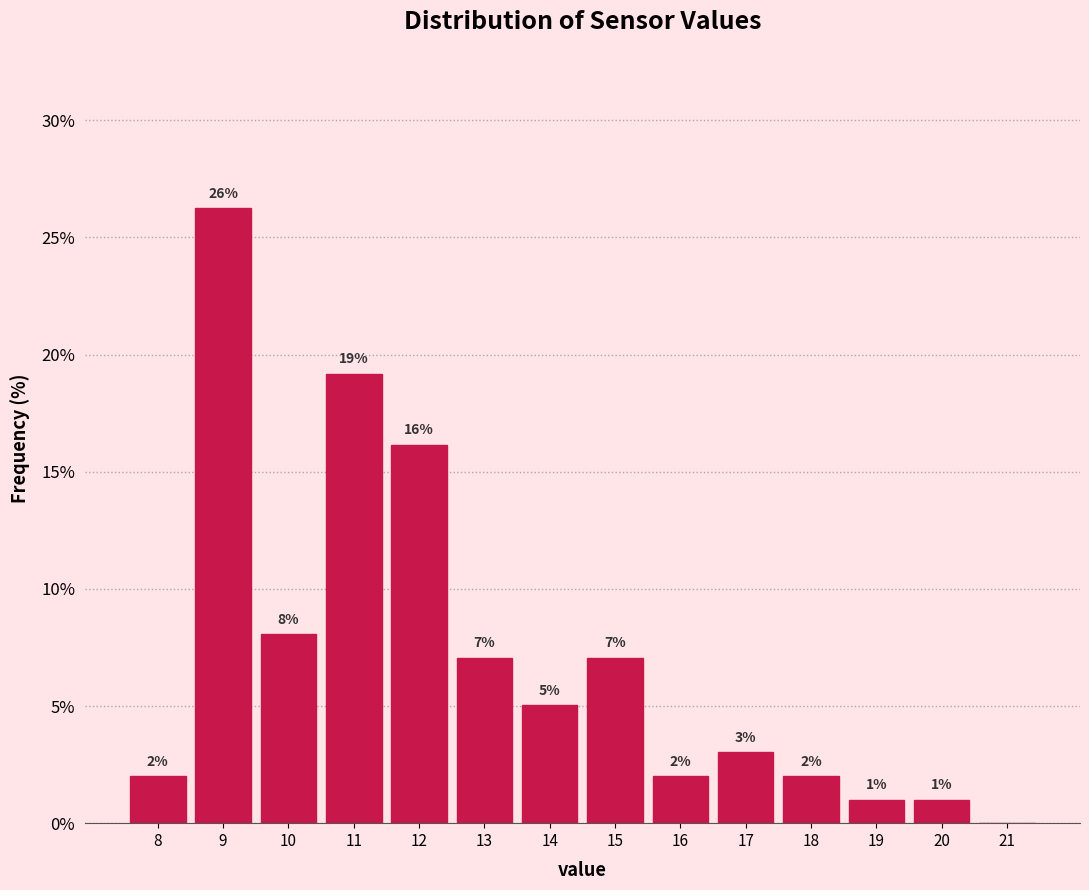

Between 18 and 11, which is larger?

11